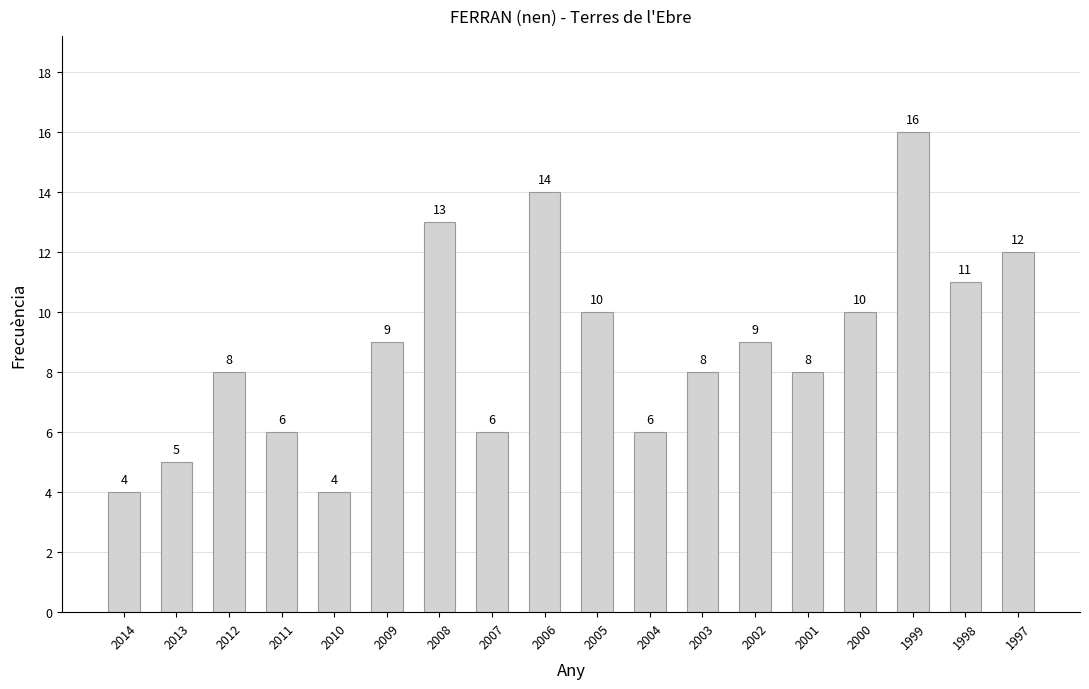

How many bars are there in total?

18